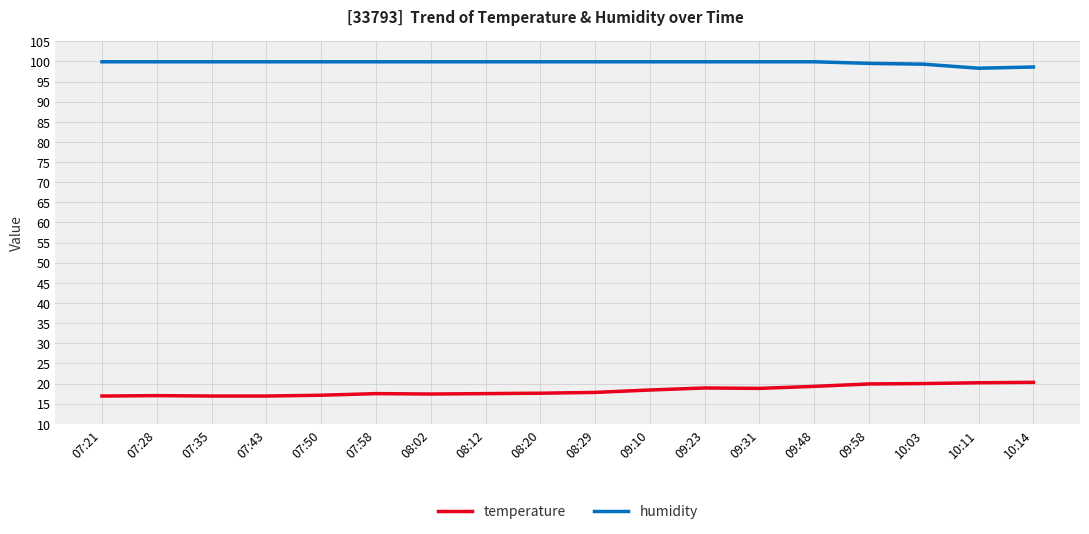

Is it true that humidity equals 48.1 at 08:29?

False